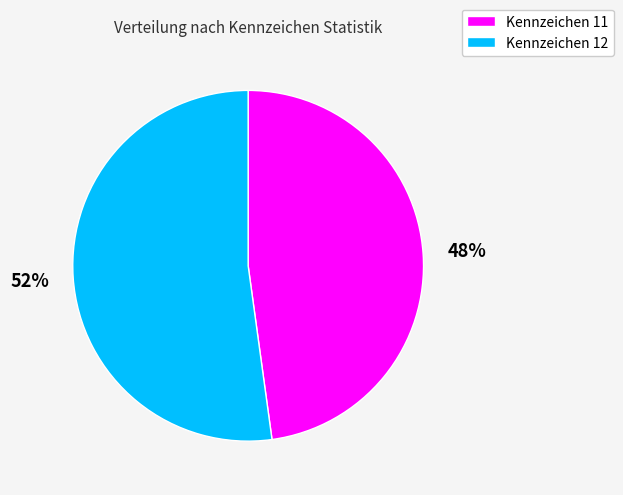

Which slice represents more than half of the pie?

Kennzeichen 12